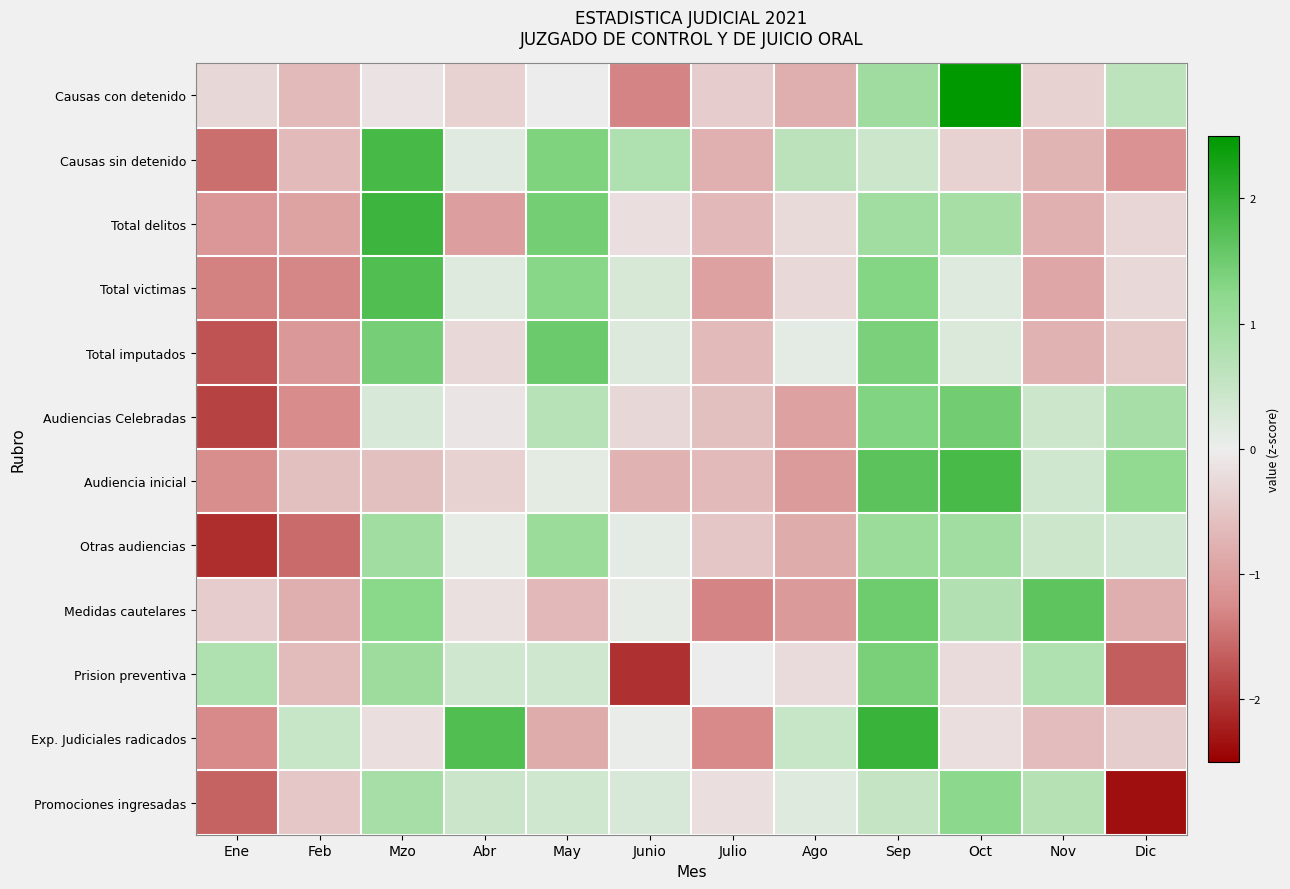

Count the number of categories in the chart.

12